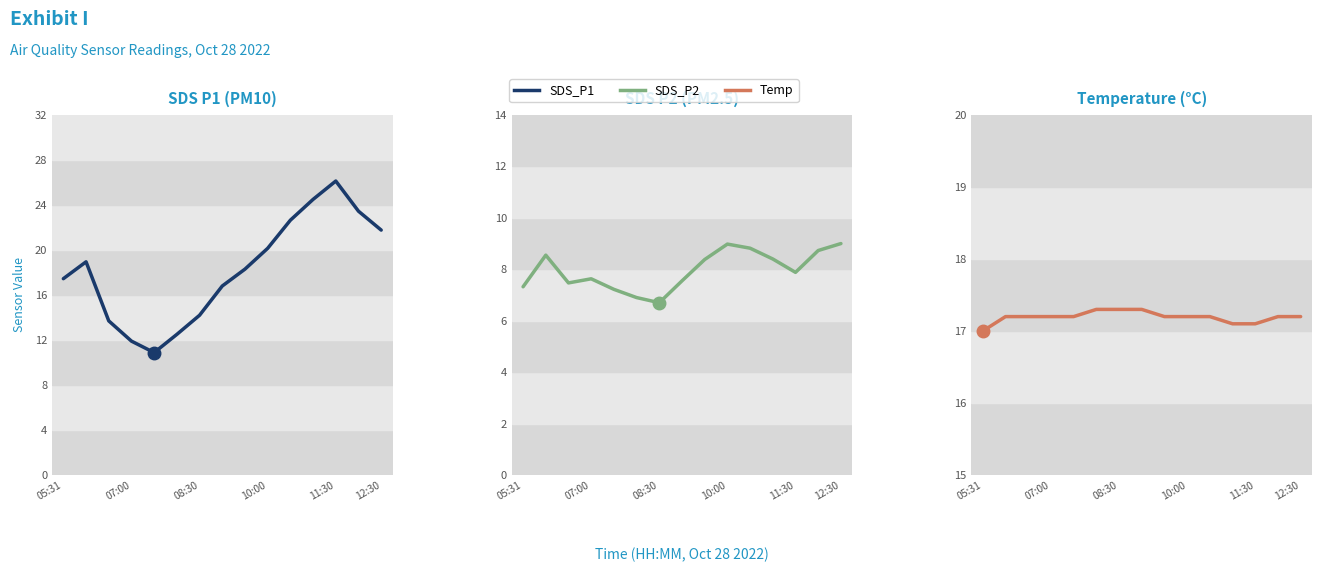

True or false: SDS_P2 and Temp intersect in this chart.

False